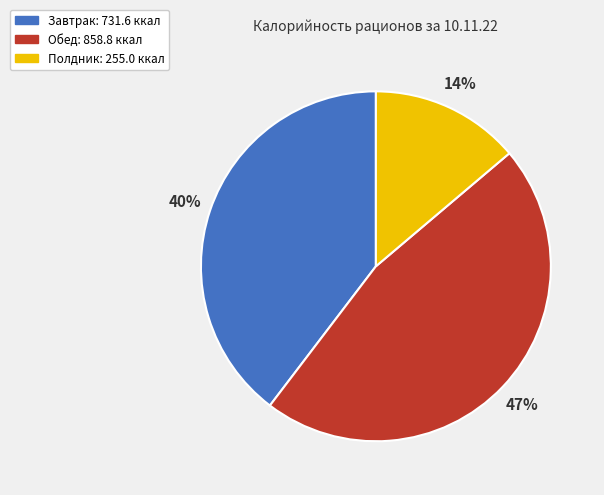

Which slice is the largest?

Обед